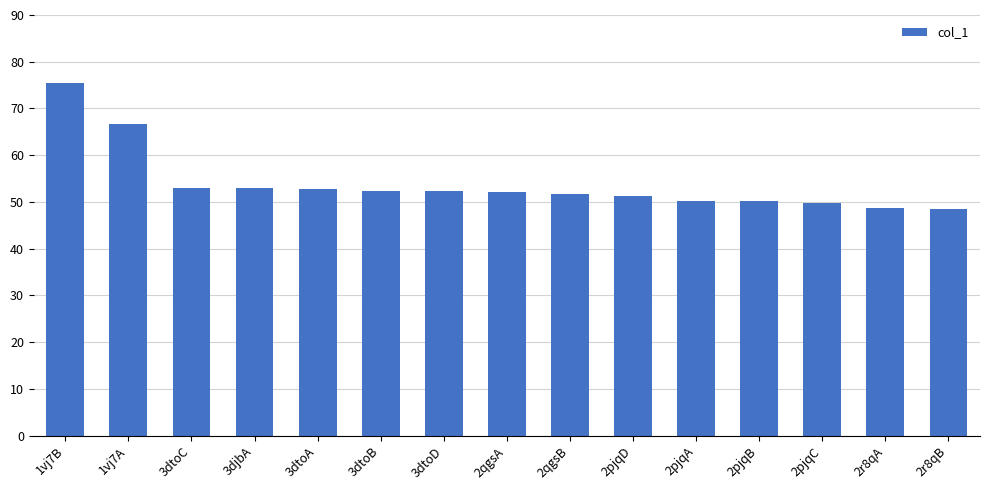

Are the bars horizontal?

No